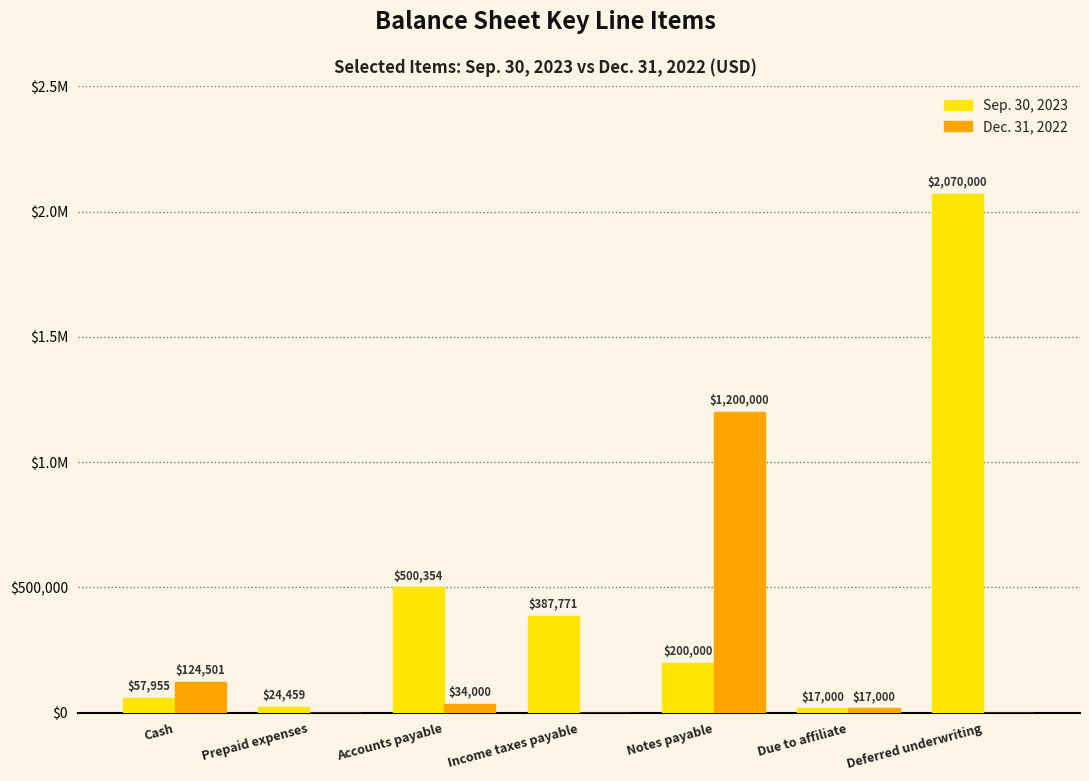

Rank the series by their maximum value, from lowest to highest.

Dec. 31, 2022, Sep. 30, 2023